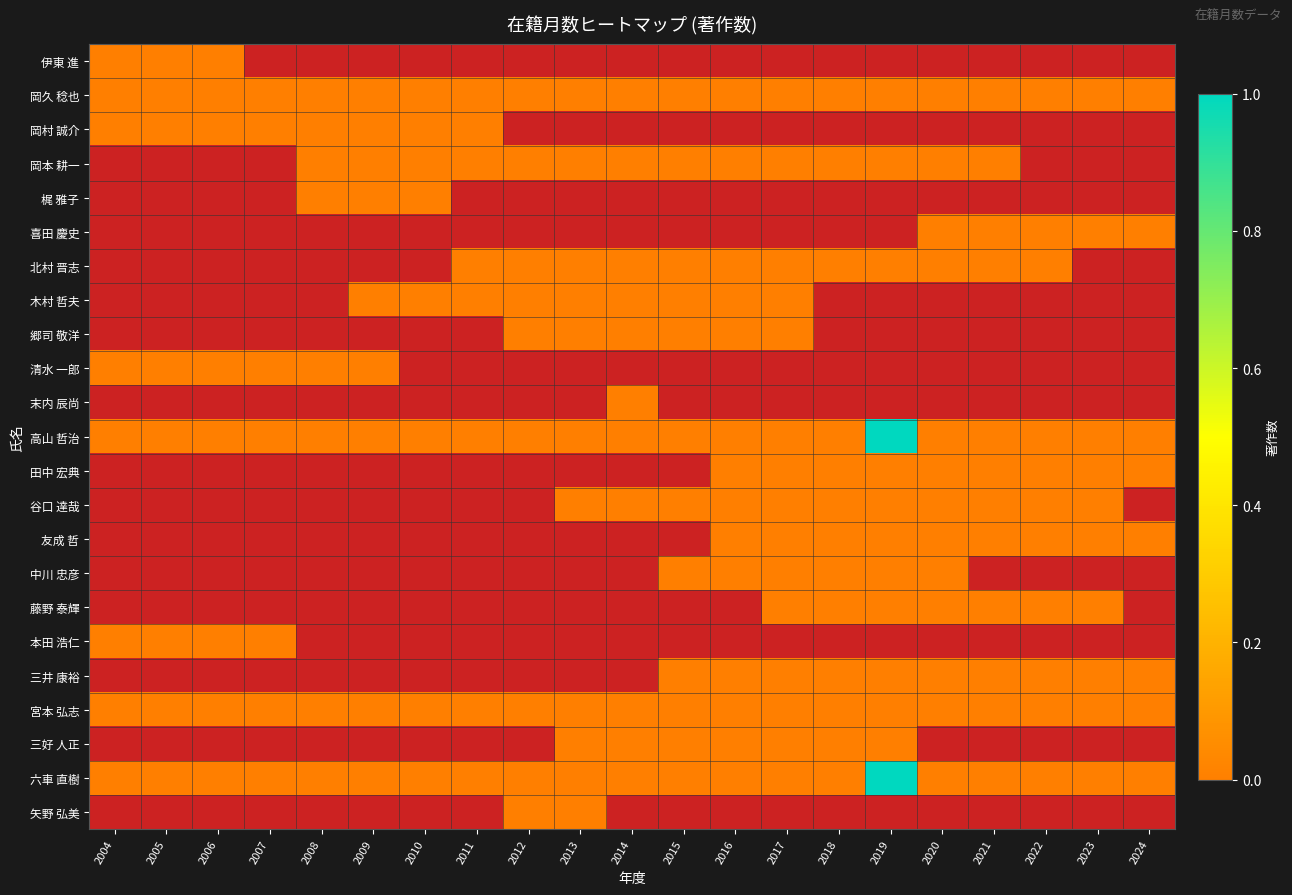

Which series has the largest total across all categories?

高山 哲治